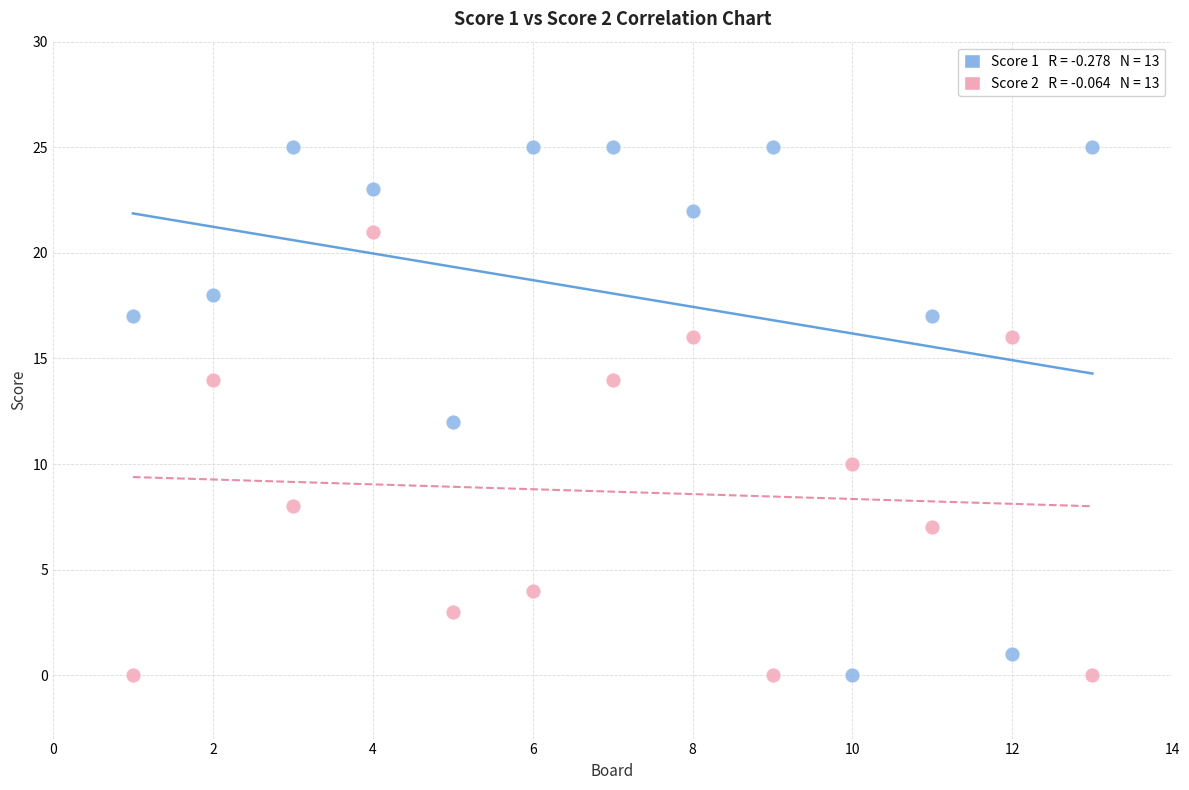

Across all data points, what is the range of X values (max minus min)?

12